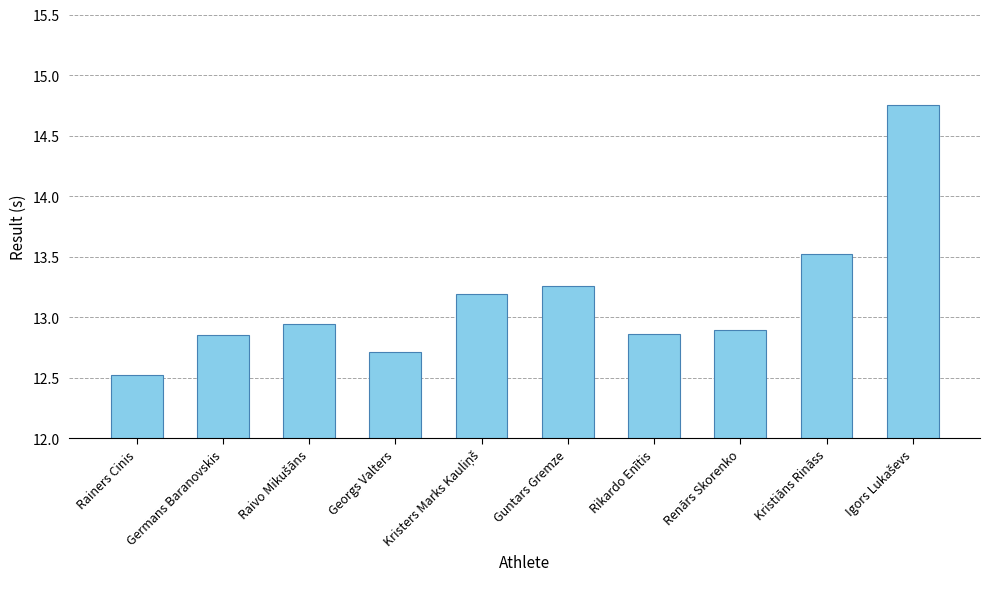

Read the value at Rainers Cinis.

12.5